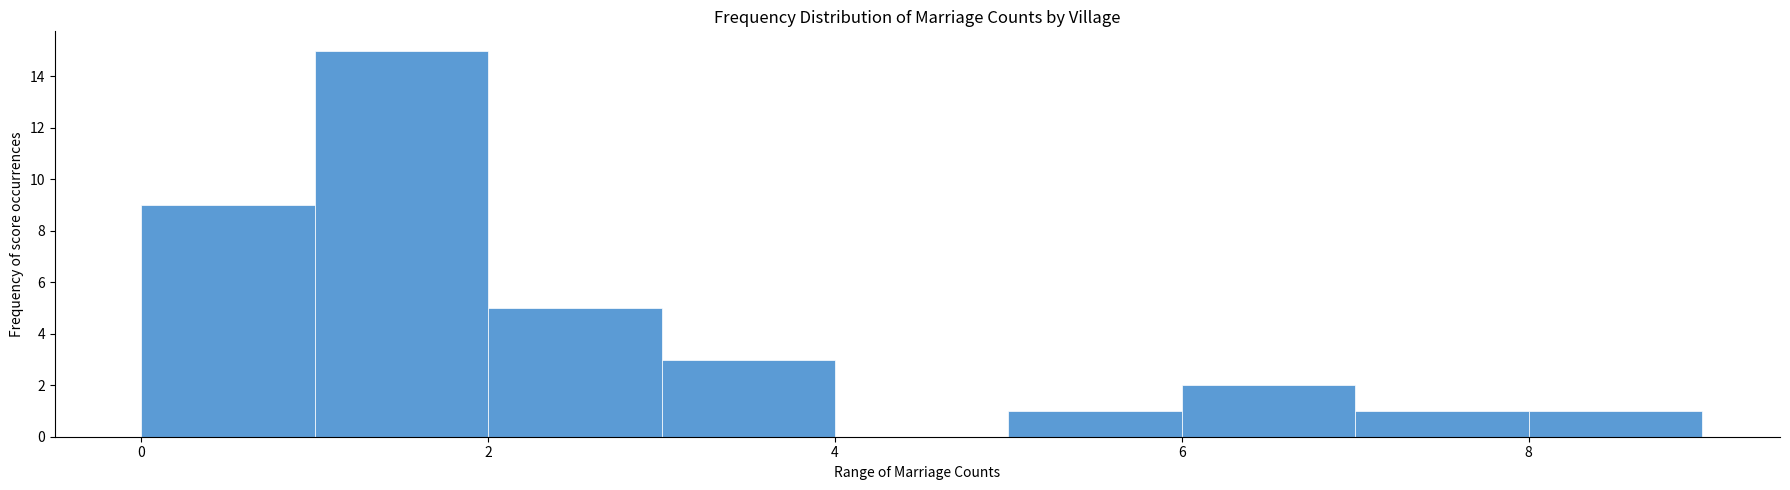

Reading left to right, list every bar in this chart as the range it spans on the x-axis followed by its height. The values are not printed on the chart, so give them approximately, as read against the axis.

0 to 1: 9
1 to 2: 15
2 to 3: 5
3 to 4: 3
4 to 5: 0
5 to 6: 1
6 to 7: 2
7 to 8: 1
8 to 9: 1